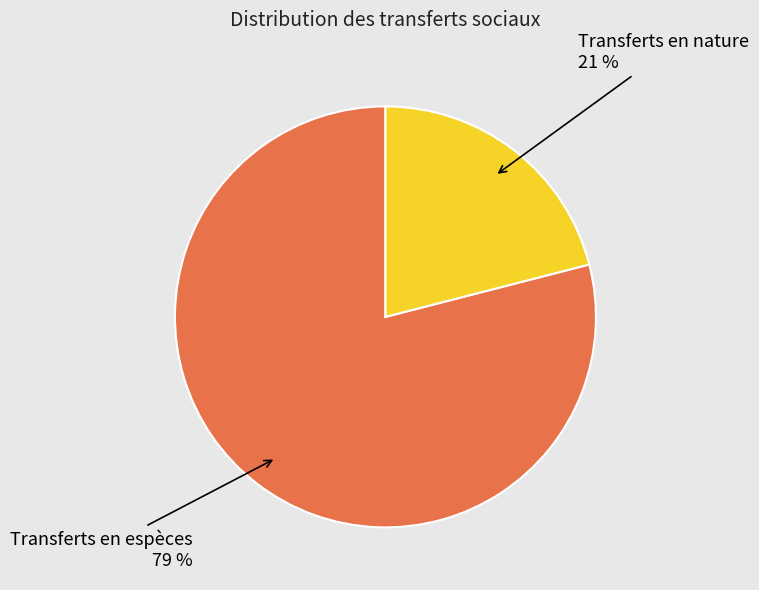

Is there a majority slice in this chart?

Yes